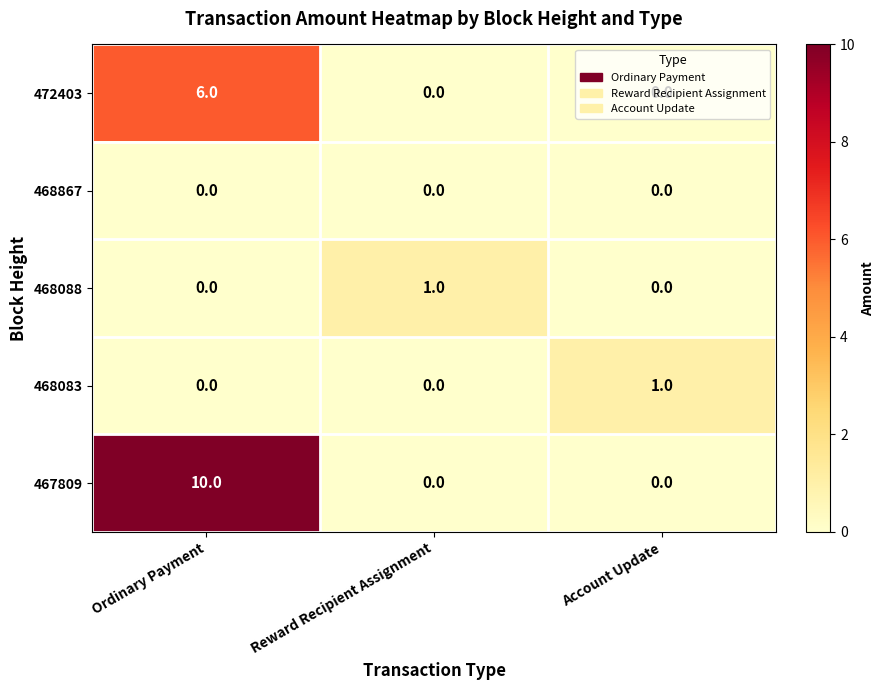

True or false: 472403 has a value of 0 at Reward Recipient Assignment.

True